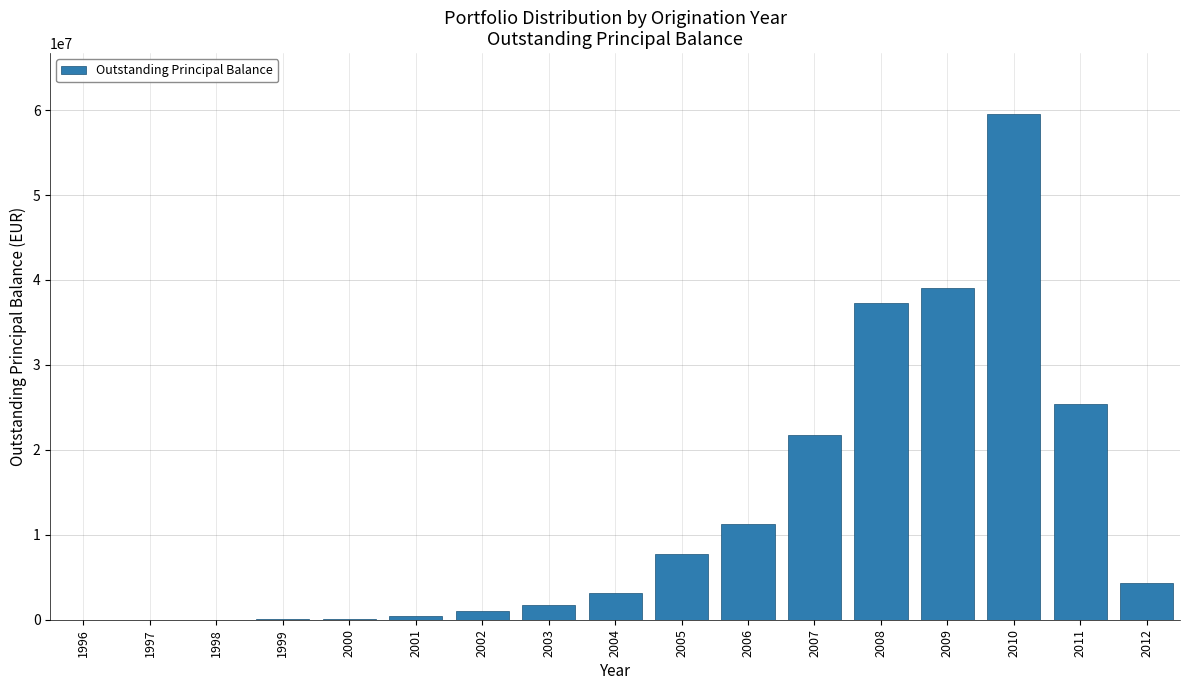

The value at 2010 is 59555005.8. True or false?

True